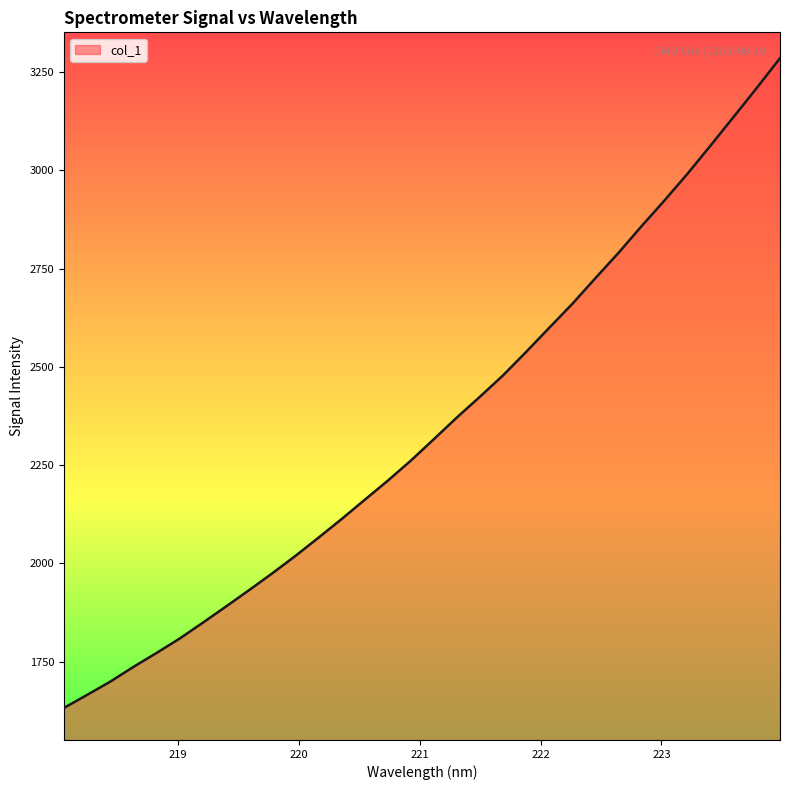

What is the smallest value displayed?

1632.7